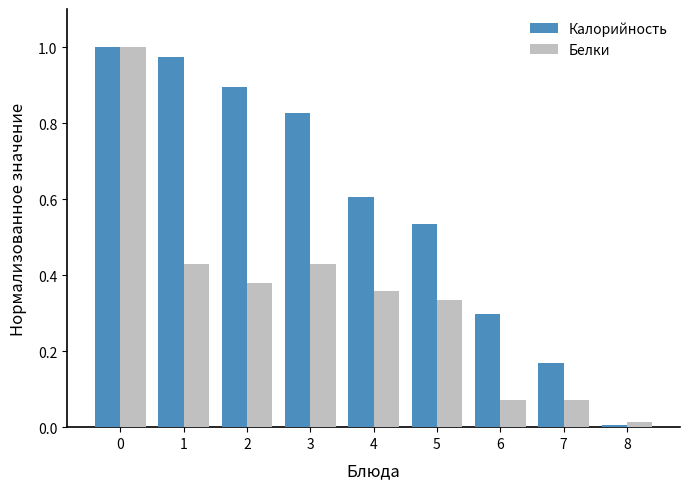

Is it true that Белки equals 1.0 at 0?

True